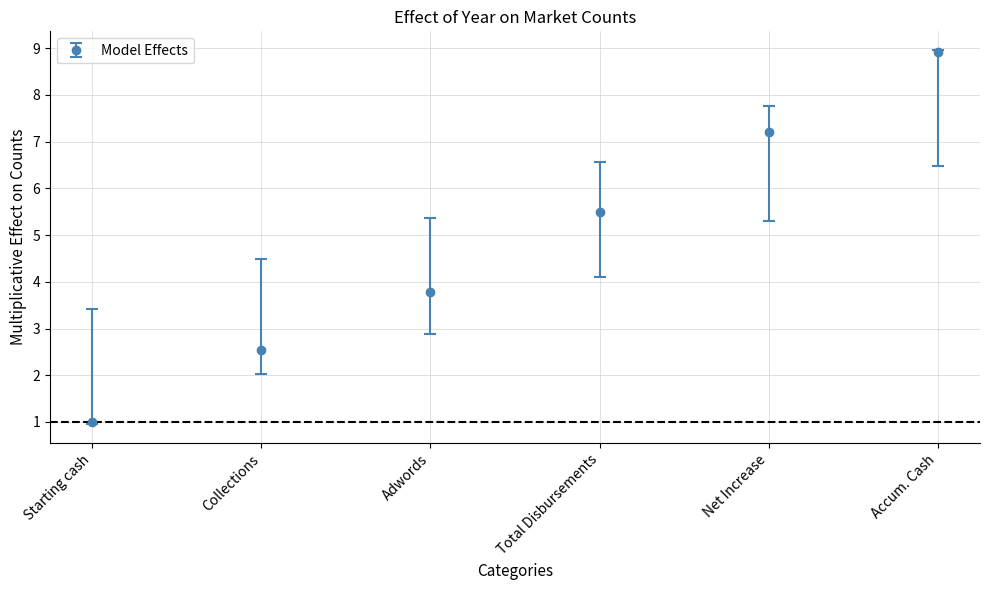

Between Accum. Cash and Adwords, which is larger?

Accum. Cash